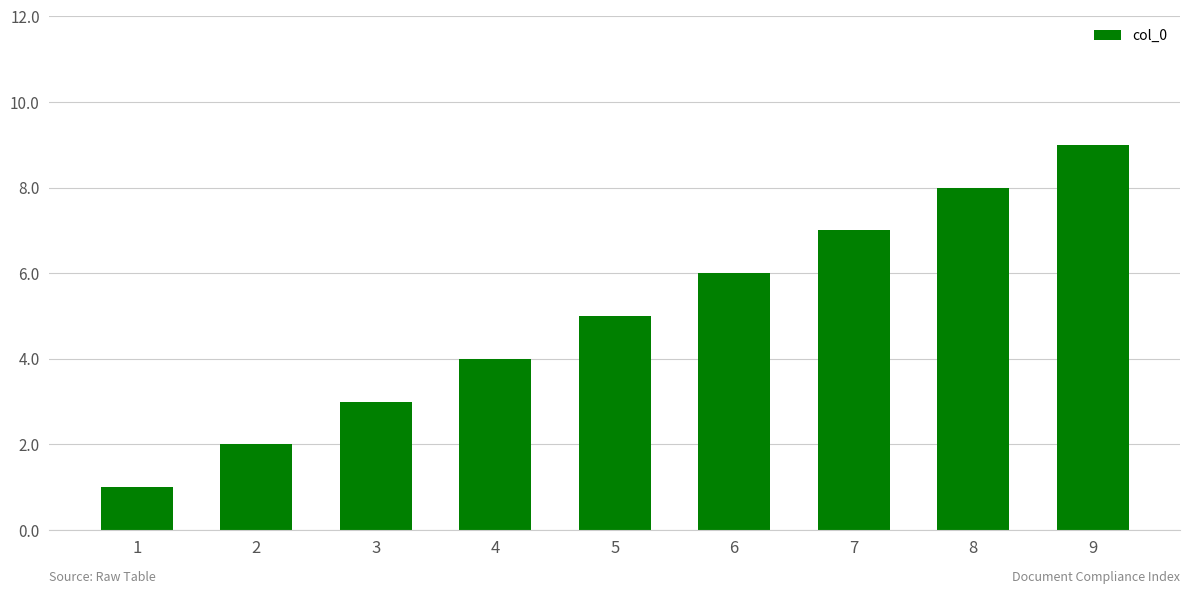

What is the ratio of the value at 8 to the value at 5?

1.6